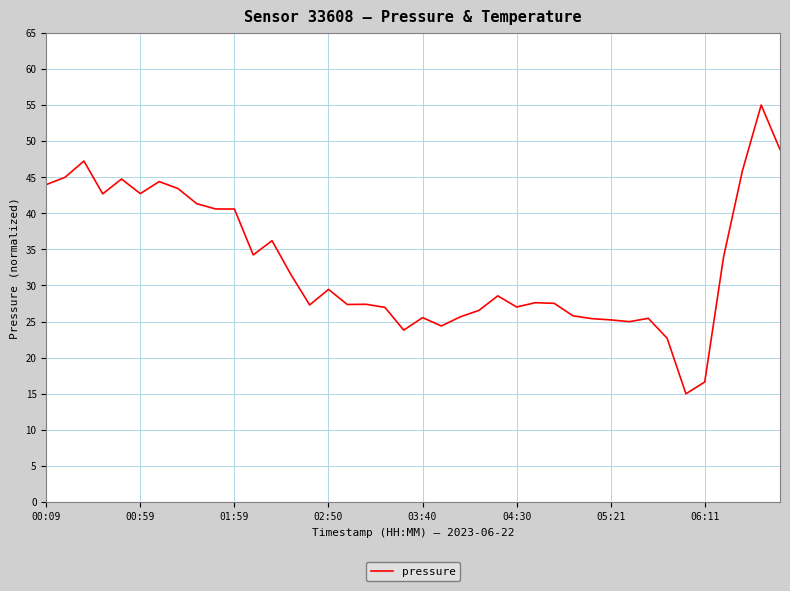

What is the greatest value displayed?

55.0